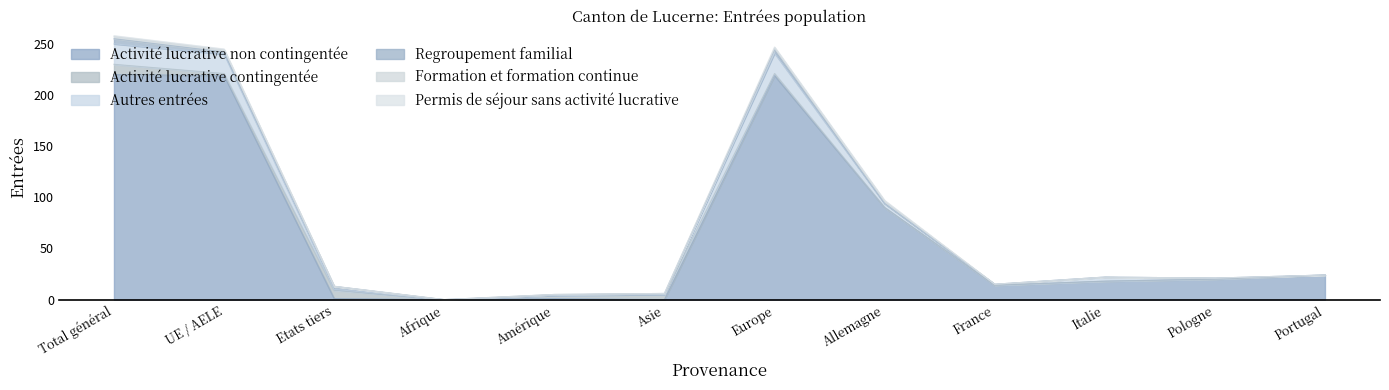

Is it true that Activité lucrative non contingentée equals 22 at France?

False